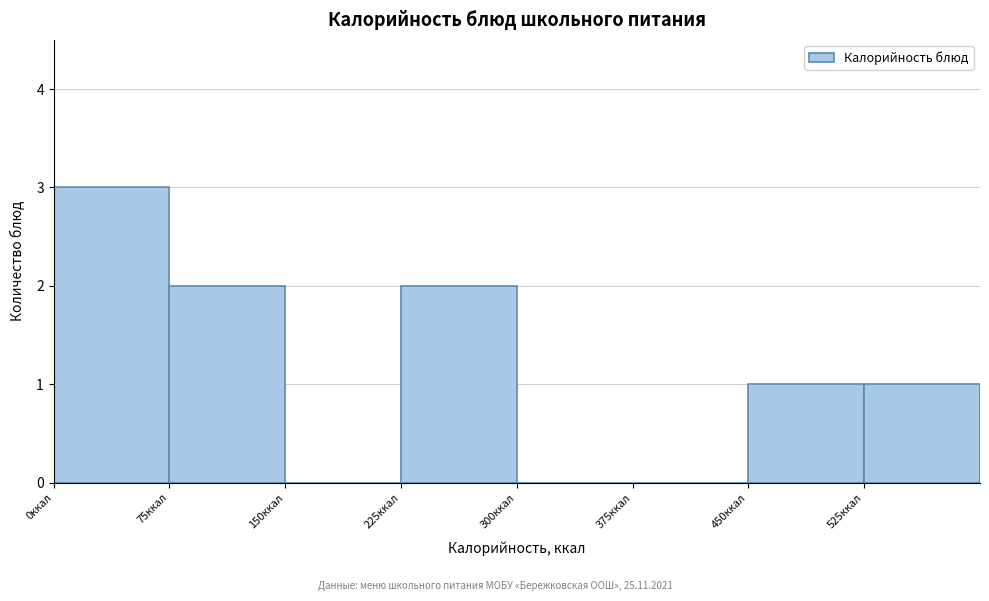

Over which range of the x-axis is the bar tallest?

0 to 75